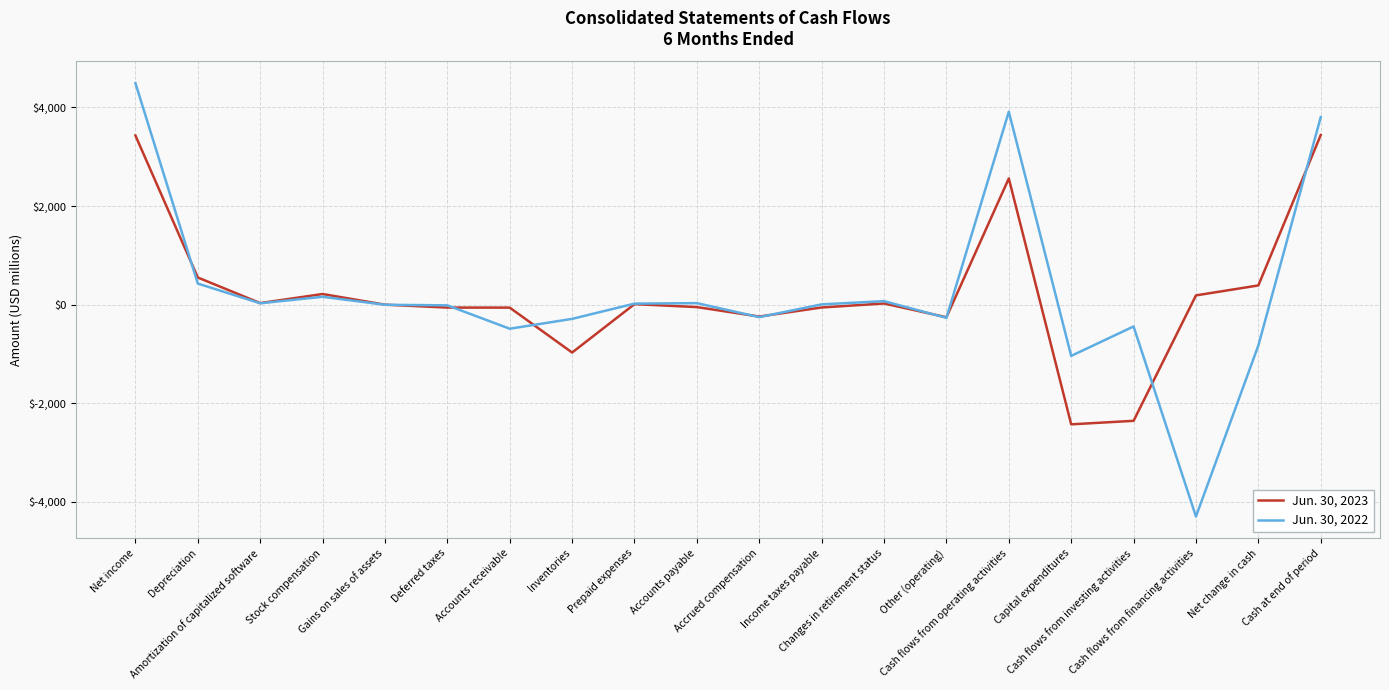

List the series in order of their overall mean, lowest first.

Jun. 30, 2023, Jun. 30, 2022